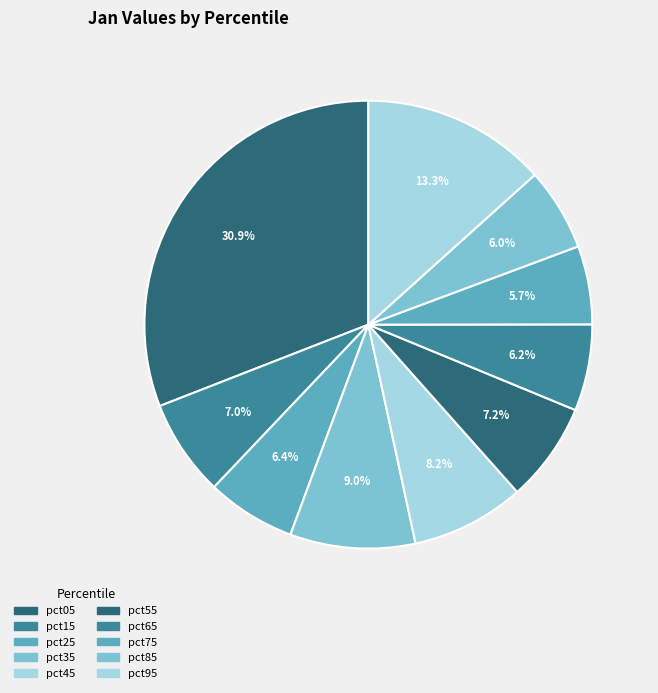

To the nearest percent, what portion does pct15 represent?

7%